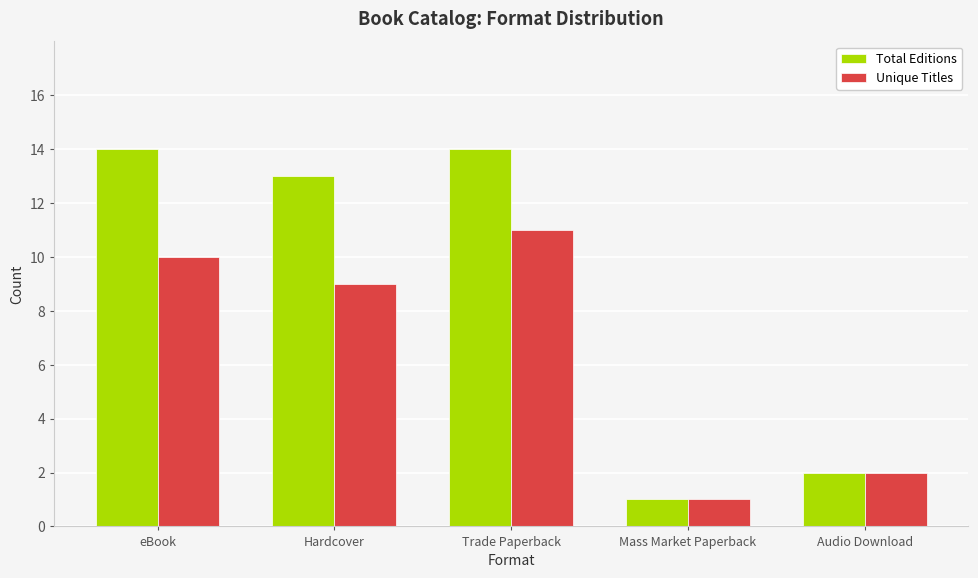

Is the value of Total Editions at eBook greater than the value of Unique Titles at Audio Download?

Yes